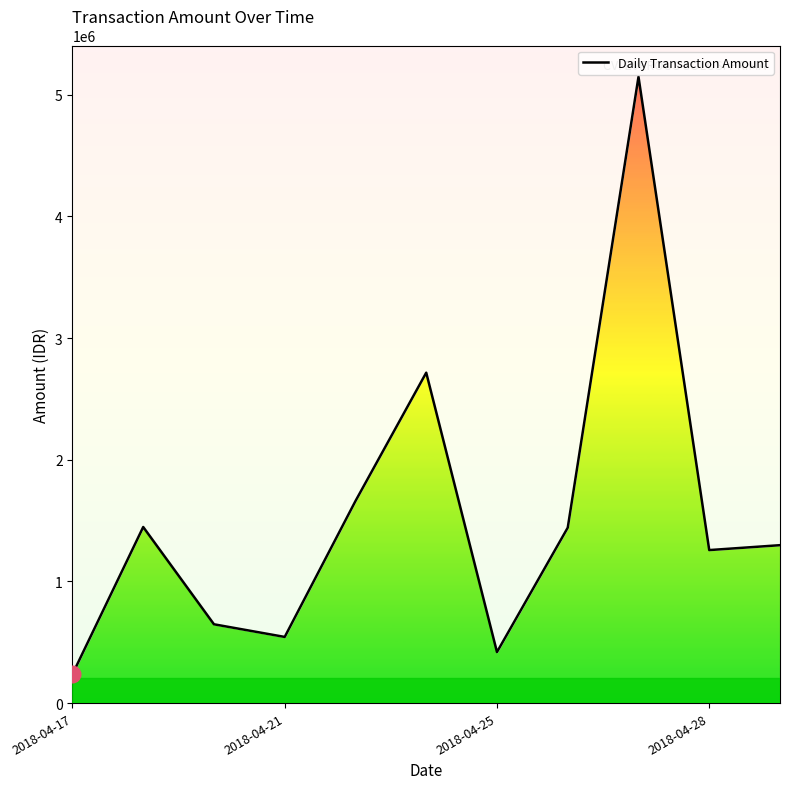

What is the smallest value displayed?

236951